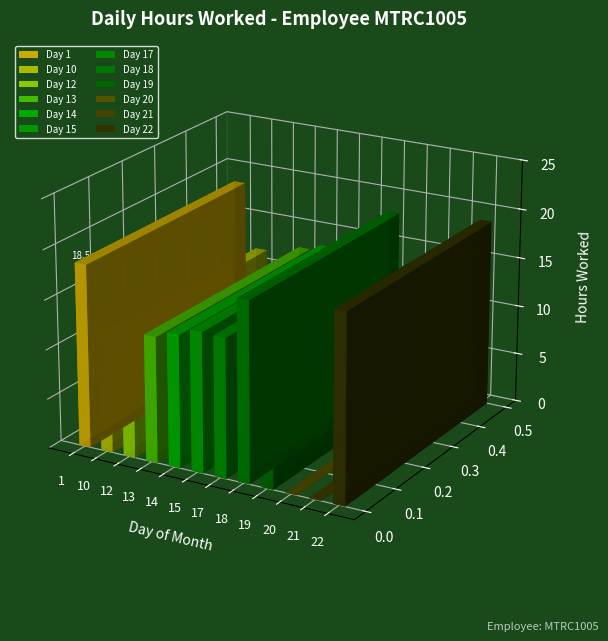

Rank the categories by value from highest to lowest.

22, 1, 18, 15, 17, 14, 19, 13, 10, 12, 20, 21